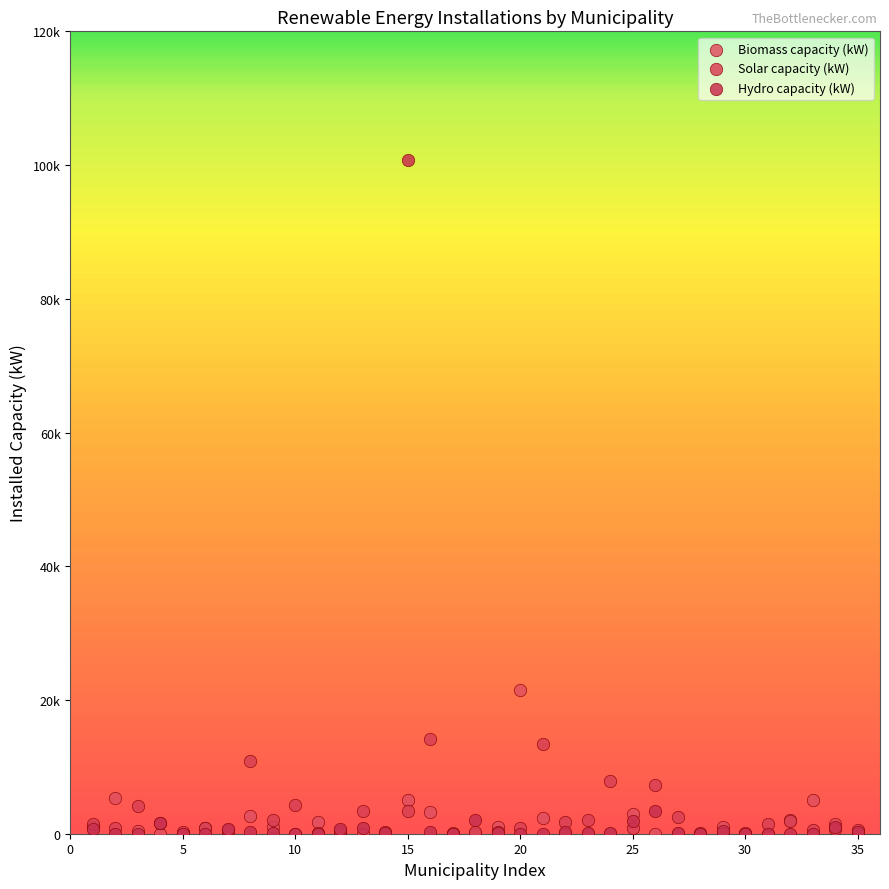

Which series contains the highest Y value?

Hydro capacity (kW)